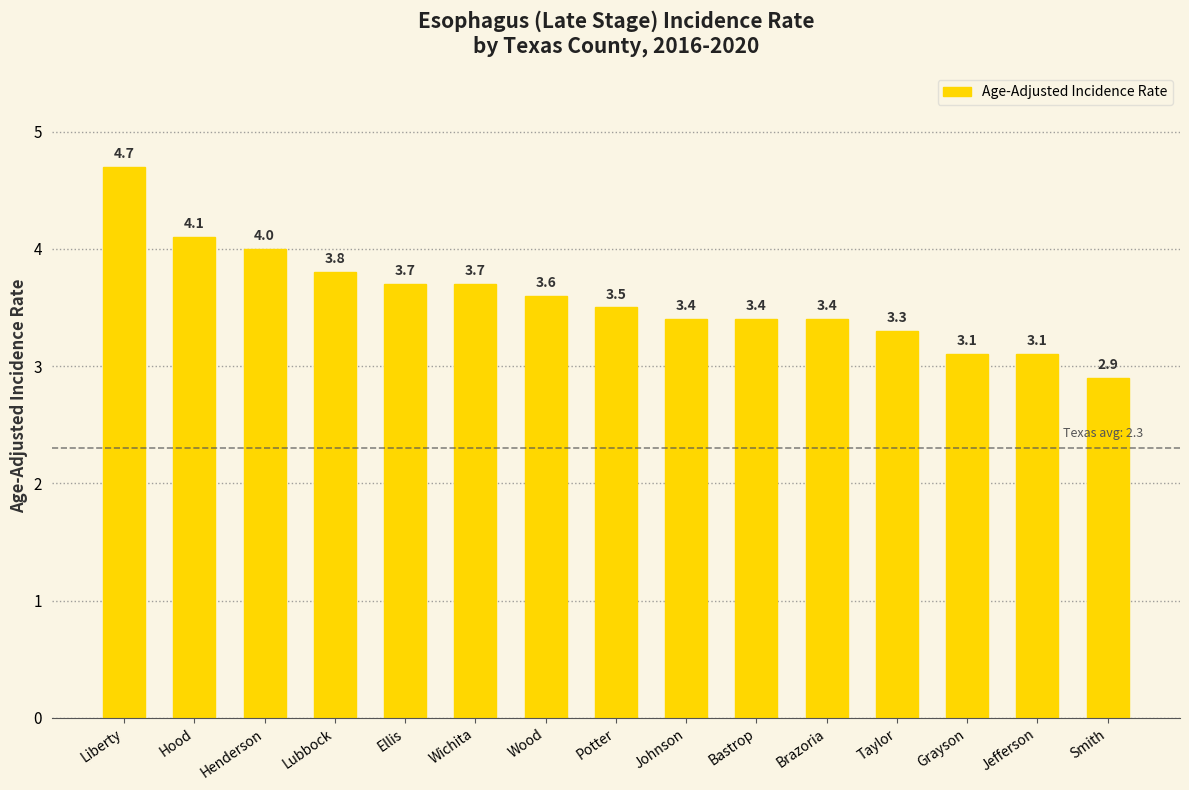

Between Brazoria and Jefferson, which is larger?

Brazoria